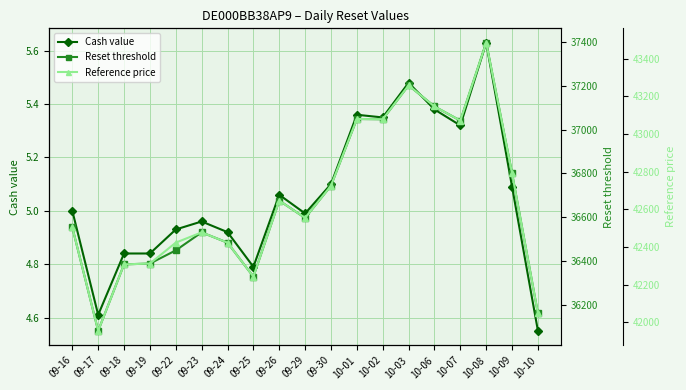

True or false: Reset threshold and Cash value intersect in this chart.

False